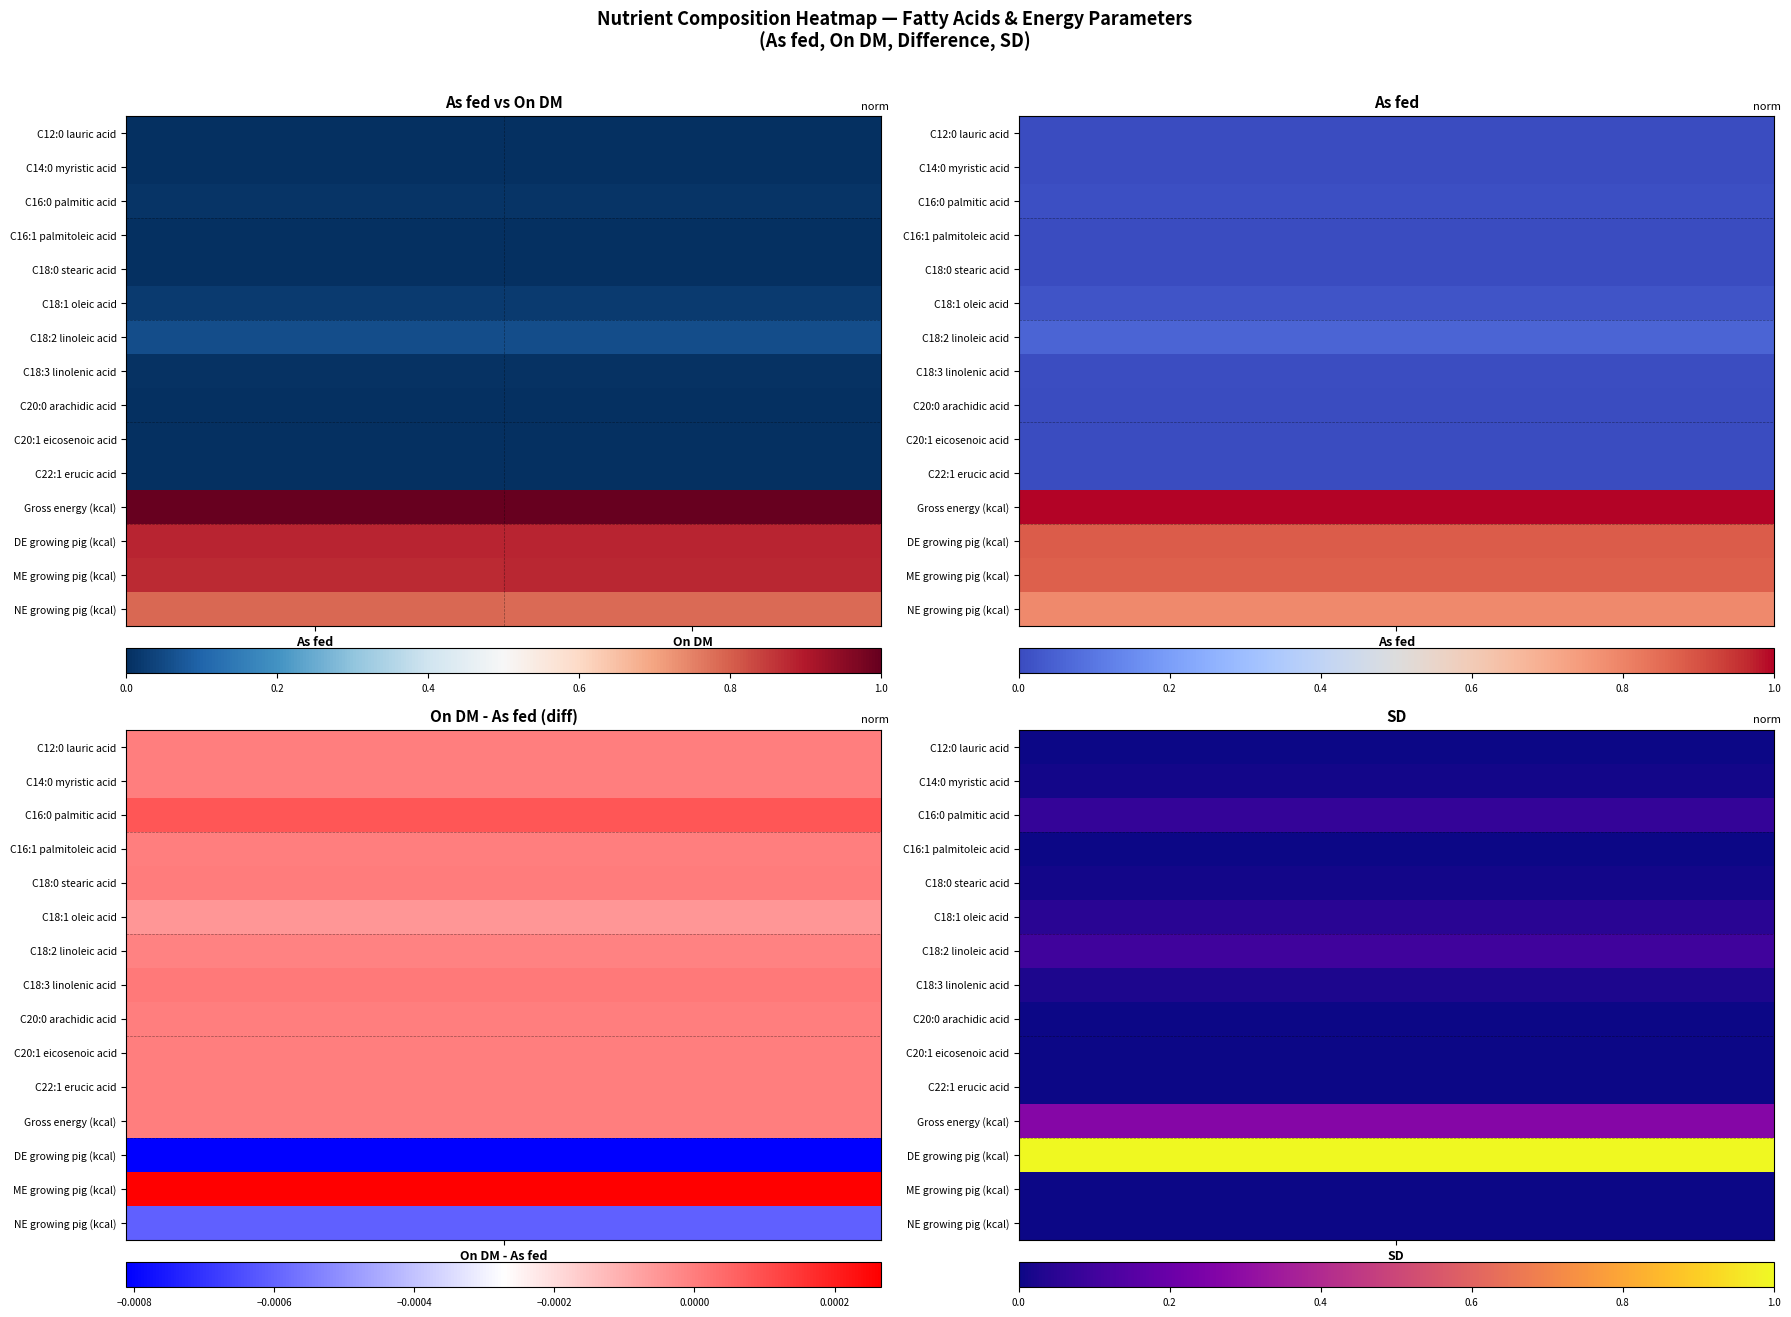

Reading left to right, what are all the values shown in this chart?

C12:0 lauric acid: As fed=0.0	On DM=0.0
C14:0 myristic acid: As fed=0.0	On DM=0.0
C16:0 palmitic acid: As fed=0.0	On DM=0.0
C16:1 palmitoleic acid: As fed=0.0	On DM=0.0
C18:0 stearic acid: As fed=0.0	On DM=0.0
C18:1 oleic acid: As fed=0.0	On DM=0.0
C18:2 linoleic acid: As fed=0.1	On DM=0.1
C18:3 linolenic acid: As fed=0.0	On DM=0.0
C20:0 arachidic acid: As fed=0.0	On DM=0.0
C20:1 eicosenoic acid: As fed=0.0	On DM=0.0
C22:1 erucic acid: As fed=0.0	On DM=0.0
Gross energy (kcal): As fed=1.0	On DM=1.0
DE growing pig (kcal): As fed=0.9	On DM=0.9
ME growing pig (kcal): As fed=0.9	On DM=0.9
NE growing pig (kcal): As fed=0.8	On DM=0.8